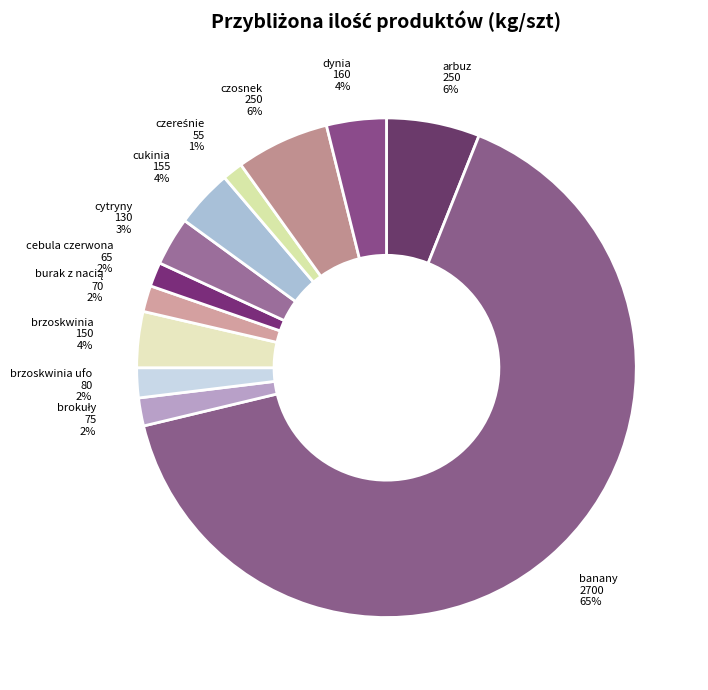

True or false: cytryny accounts for 3% of the total.

True